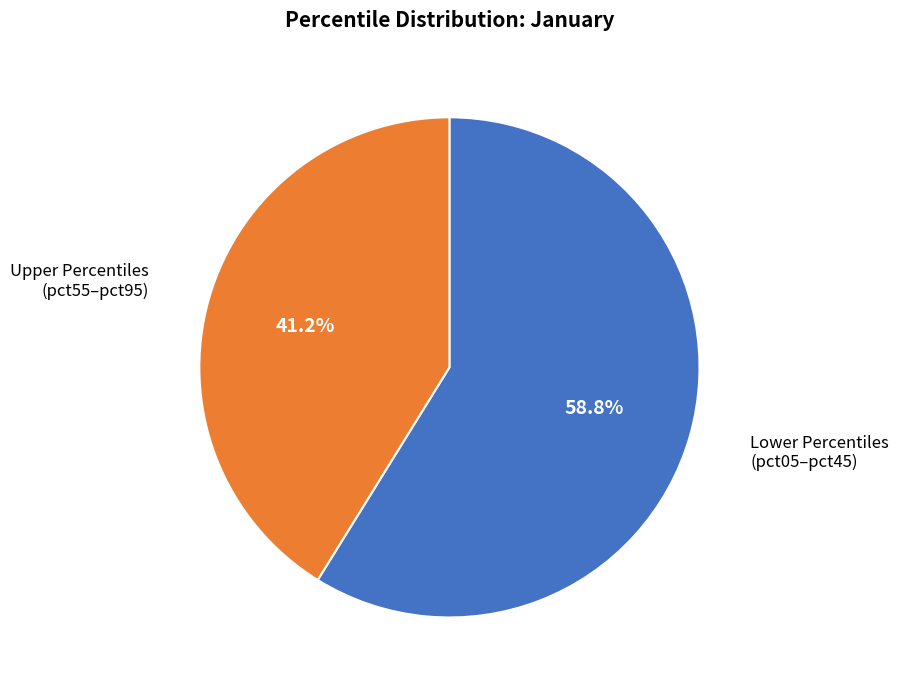

Is there any slice that represents more than half of the pie?

Yes